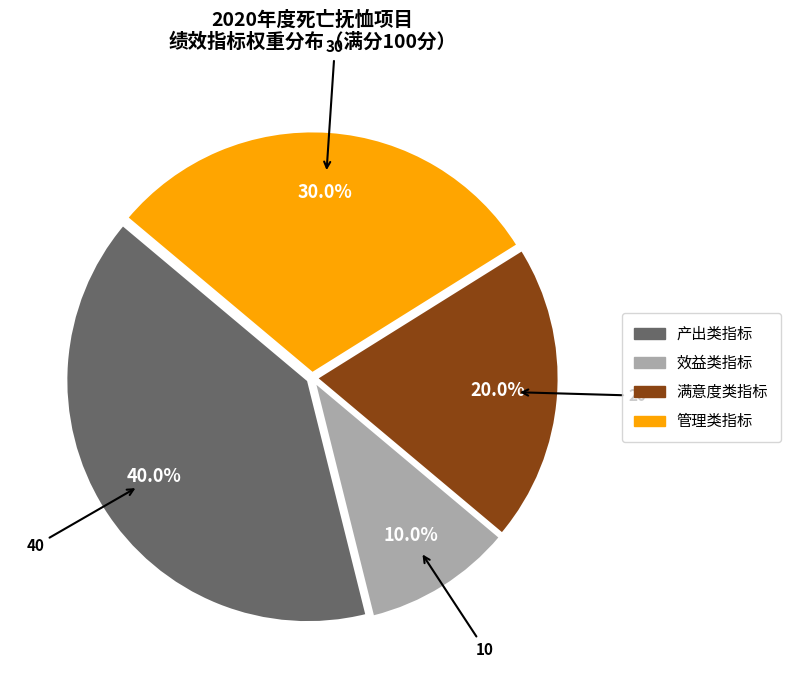

What portion of the pie excludes 满意度类指标?

80.0%